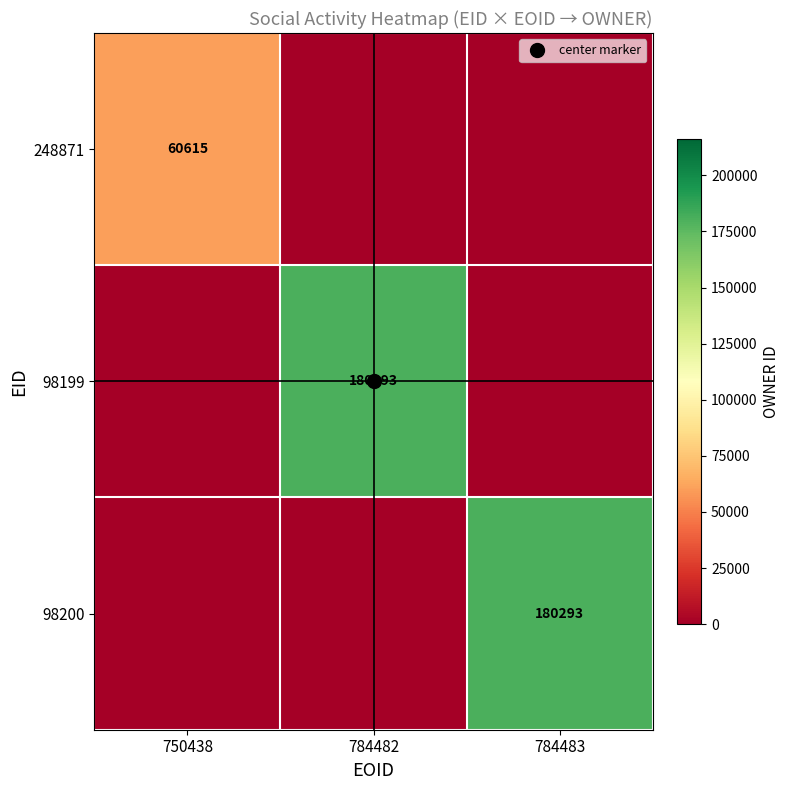

Is it true that 98199 equals 109110 at 750438?

False